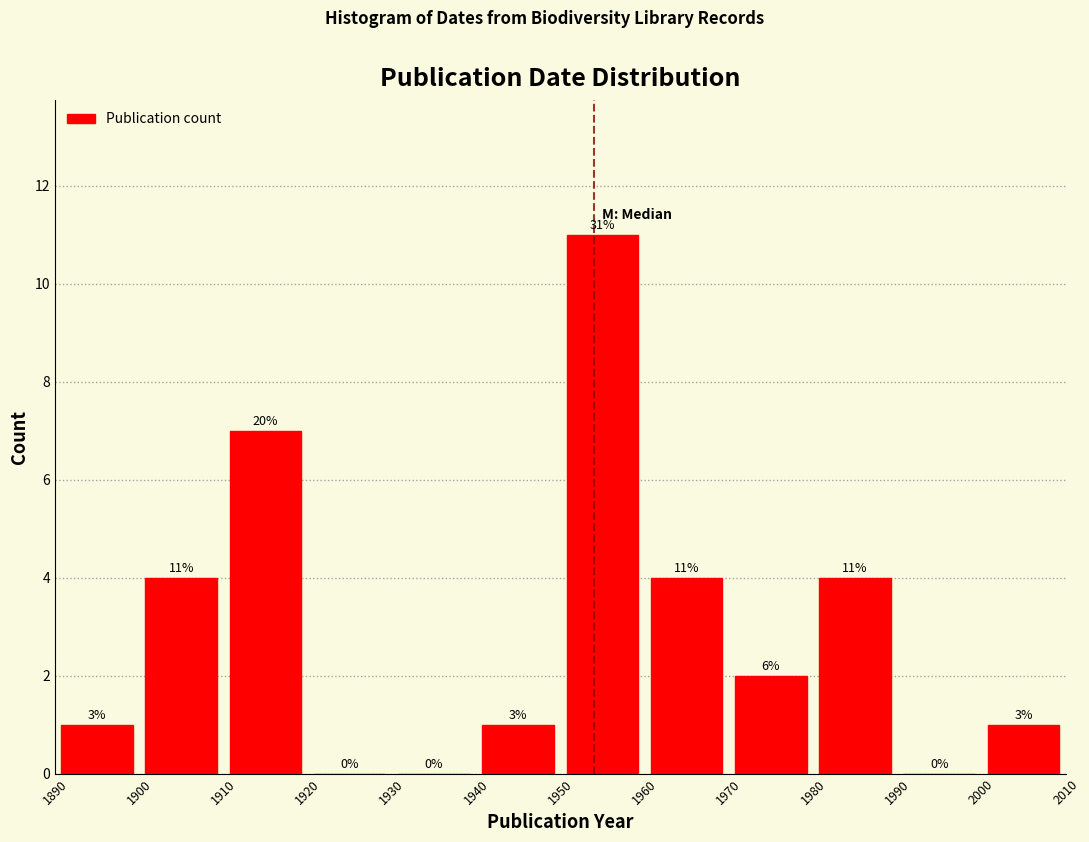

Which range on the x-axis has the tallest bar?

1950 to 1960